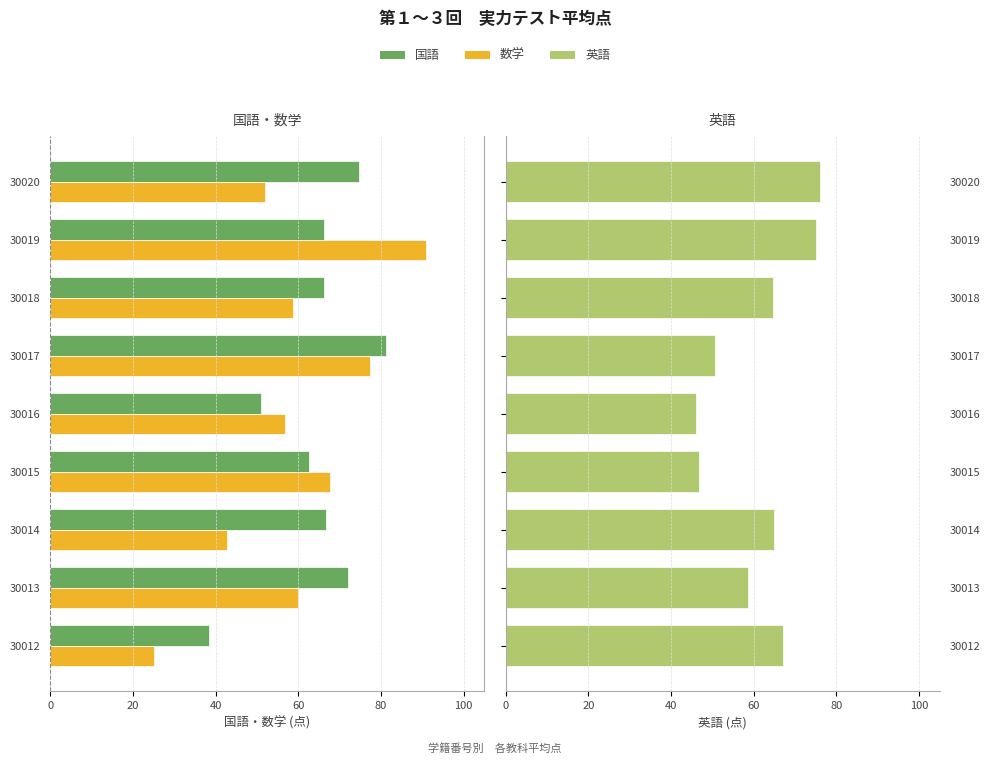

At how many categories does at least one series exceed -72?

9